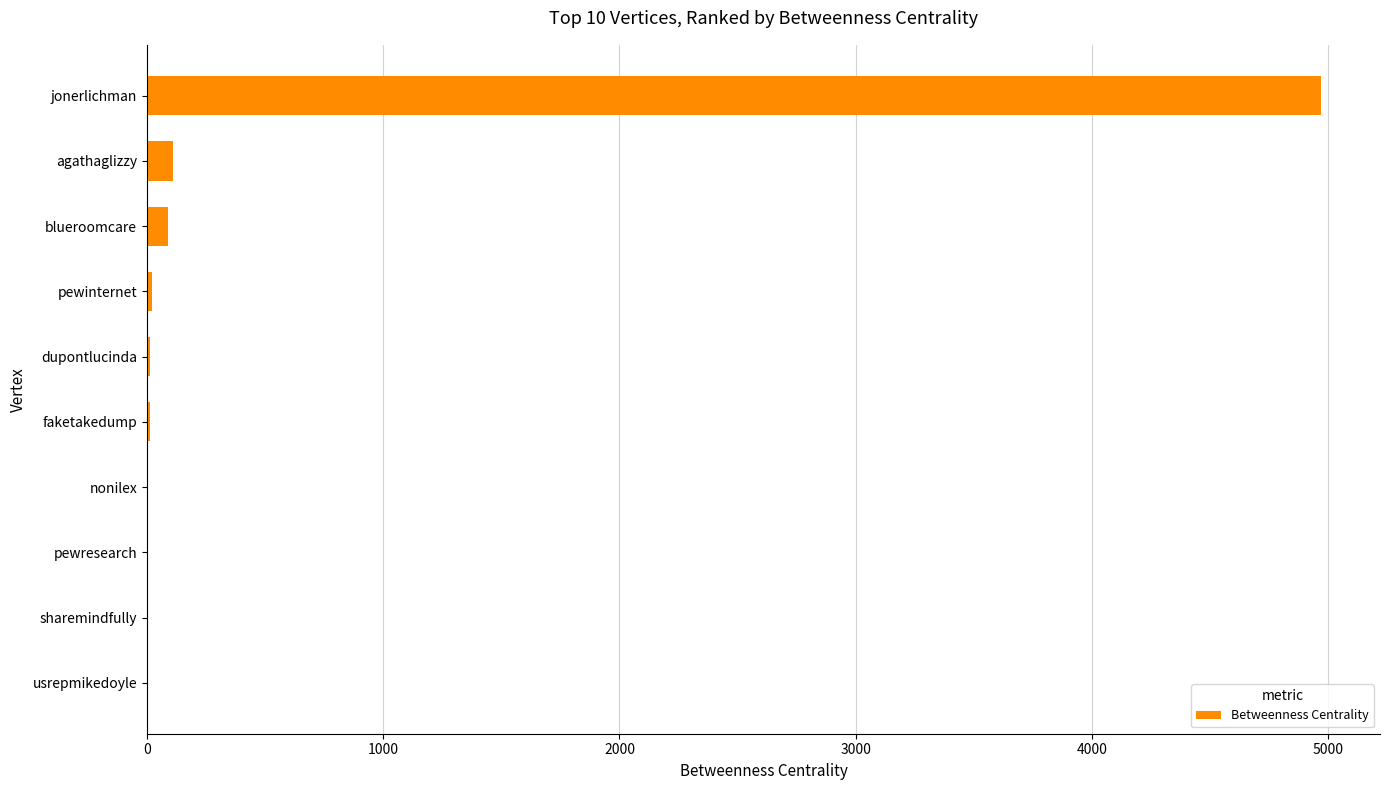

What is the greatest value displayed?

4970